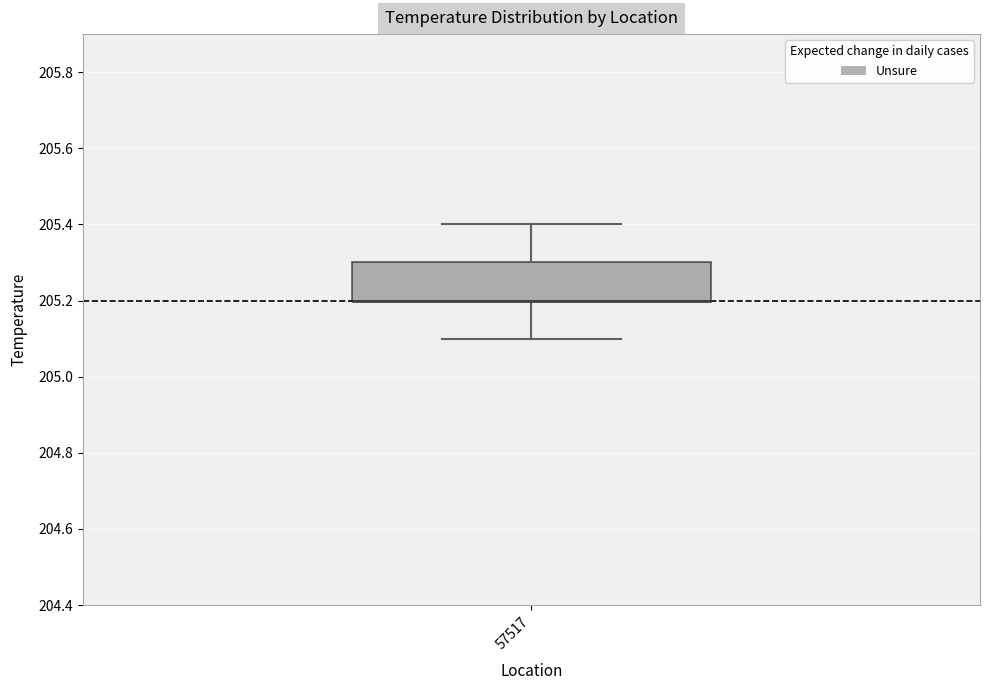

Where does the upper whisker of the box at x = 57517 end on the y-axis? The values are not printed on the chart, so give them approximately, as read against the axis.

205.4